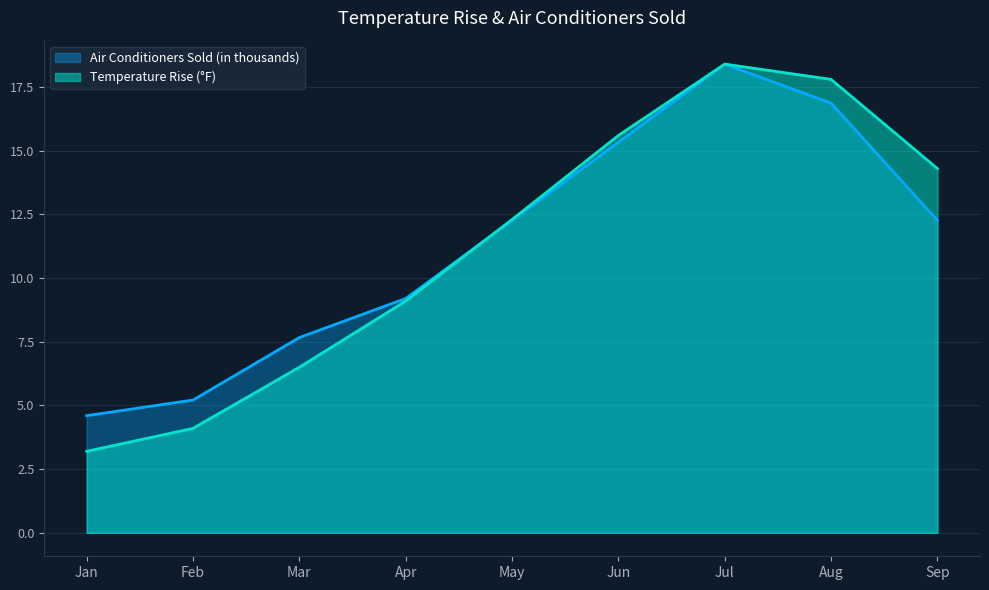

How many intersections are there between Temperature Rise (°F) and Air Conditioners Sold (in thousands)?

1